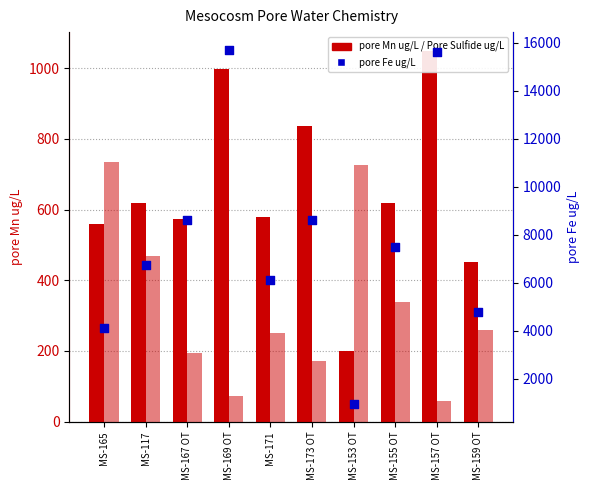

Which series has the largest total across all categories?

pore Fe ug/L